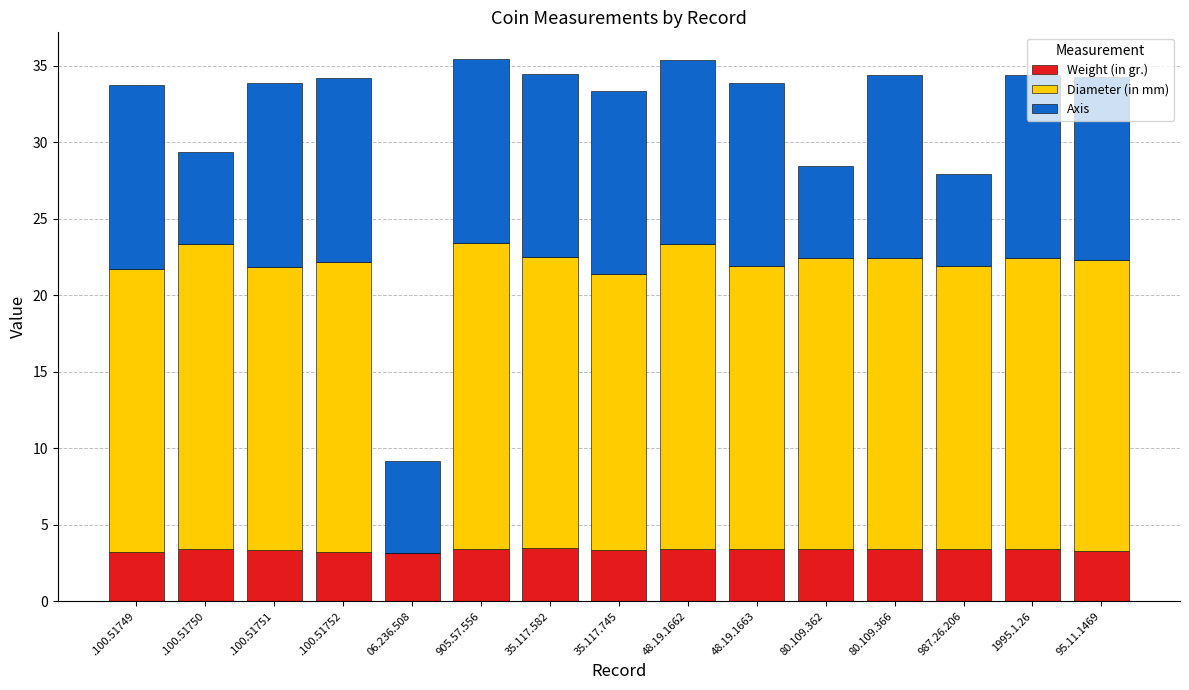

What is the highest value of the Weight (in gr.) series?

3.5